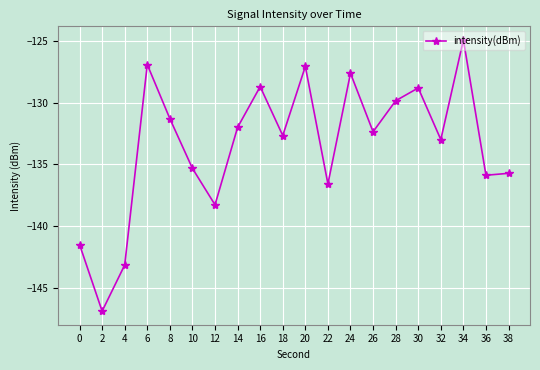

Which has a higher value, 20 or 18?

20